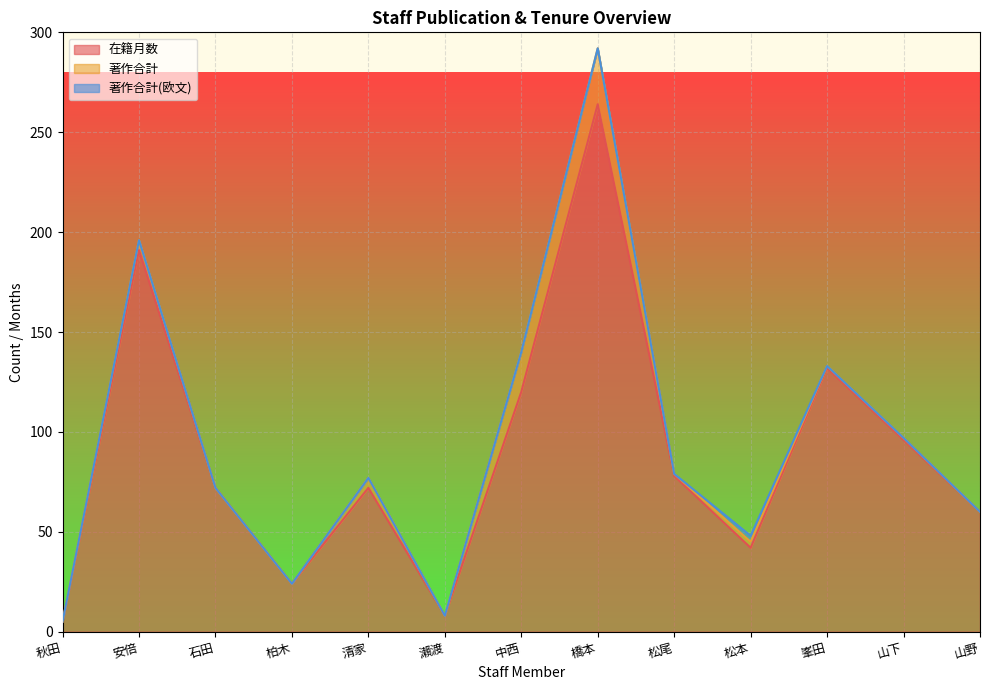

The 在籍月数 series shows 5 at 秋田. True or false?

True